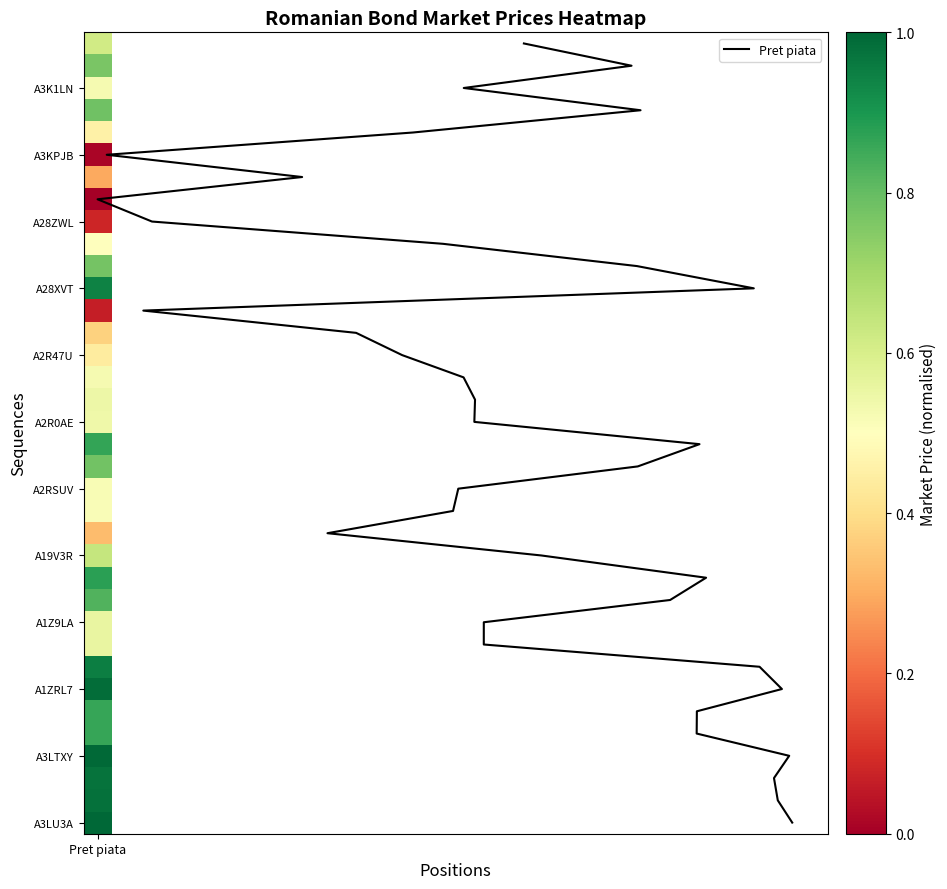

What is the average value?

18